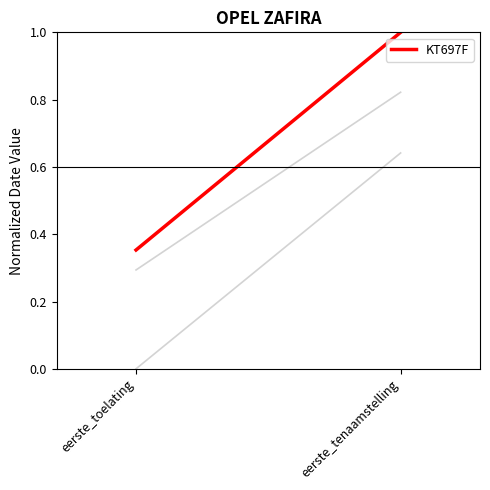

Is this an area chart (filled region under the line)?

No